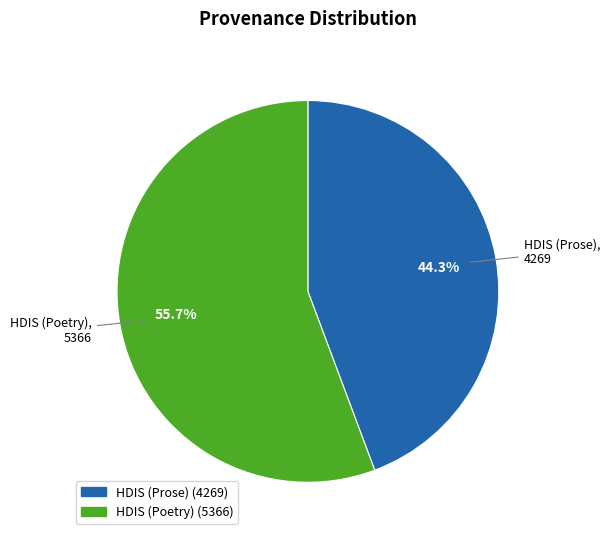

Do HDIS (Prose) and HDIS (Poetry) together represent more than half of the pie?

Yes